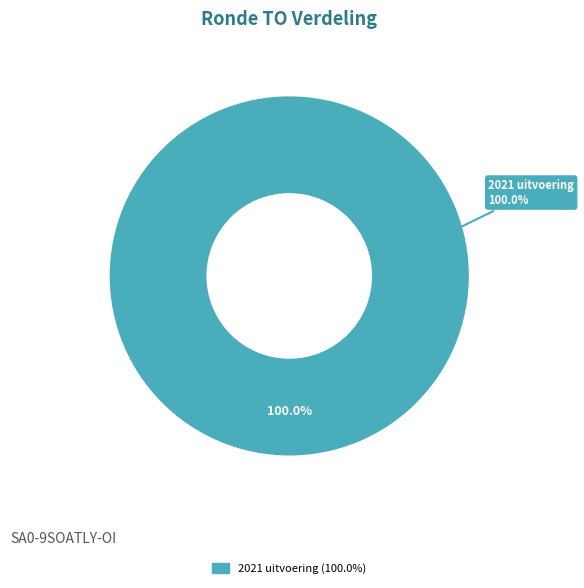

True or false: 2022 Opmaak - ontwerp accounts for 0% of the total.

True